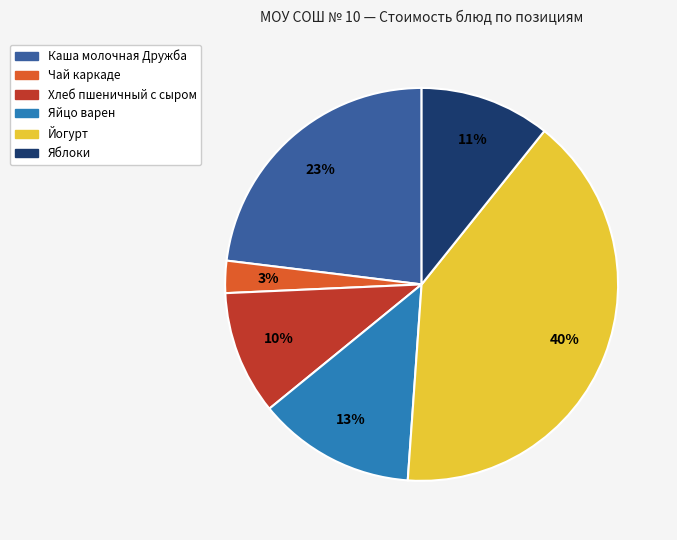

Combined, do Хлеб пшеничный с сыром and Яйцо варен account for over 50%?

No